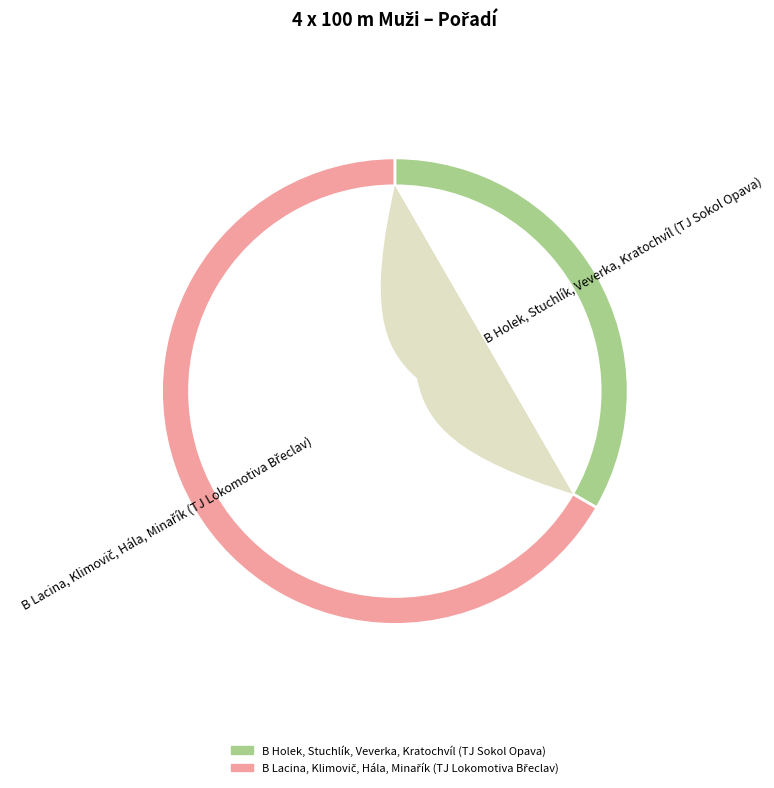

True or false: B Lacina, Klimovič, Hála, Minařík (TJ Lokomotiva Břeclav) accounts for 79% of the total.

False